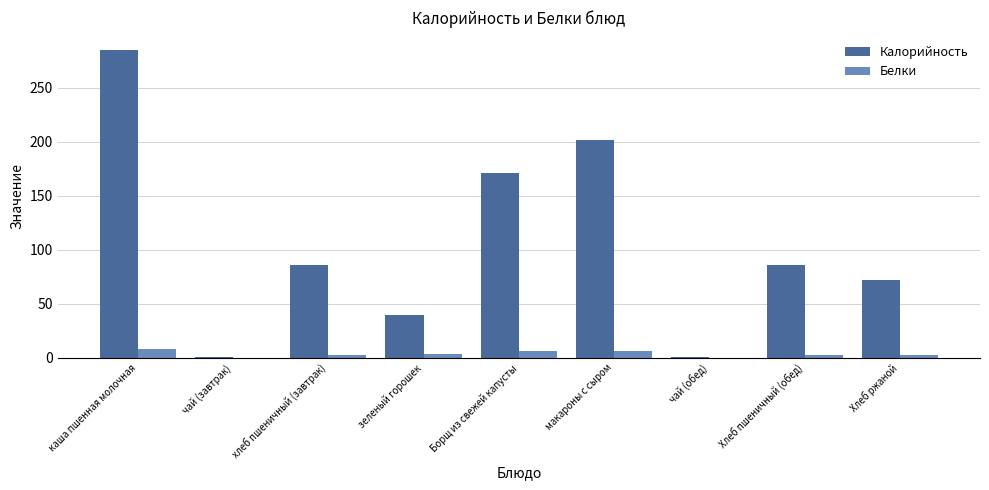

What is the sum of all Калорийность values?

943.4